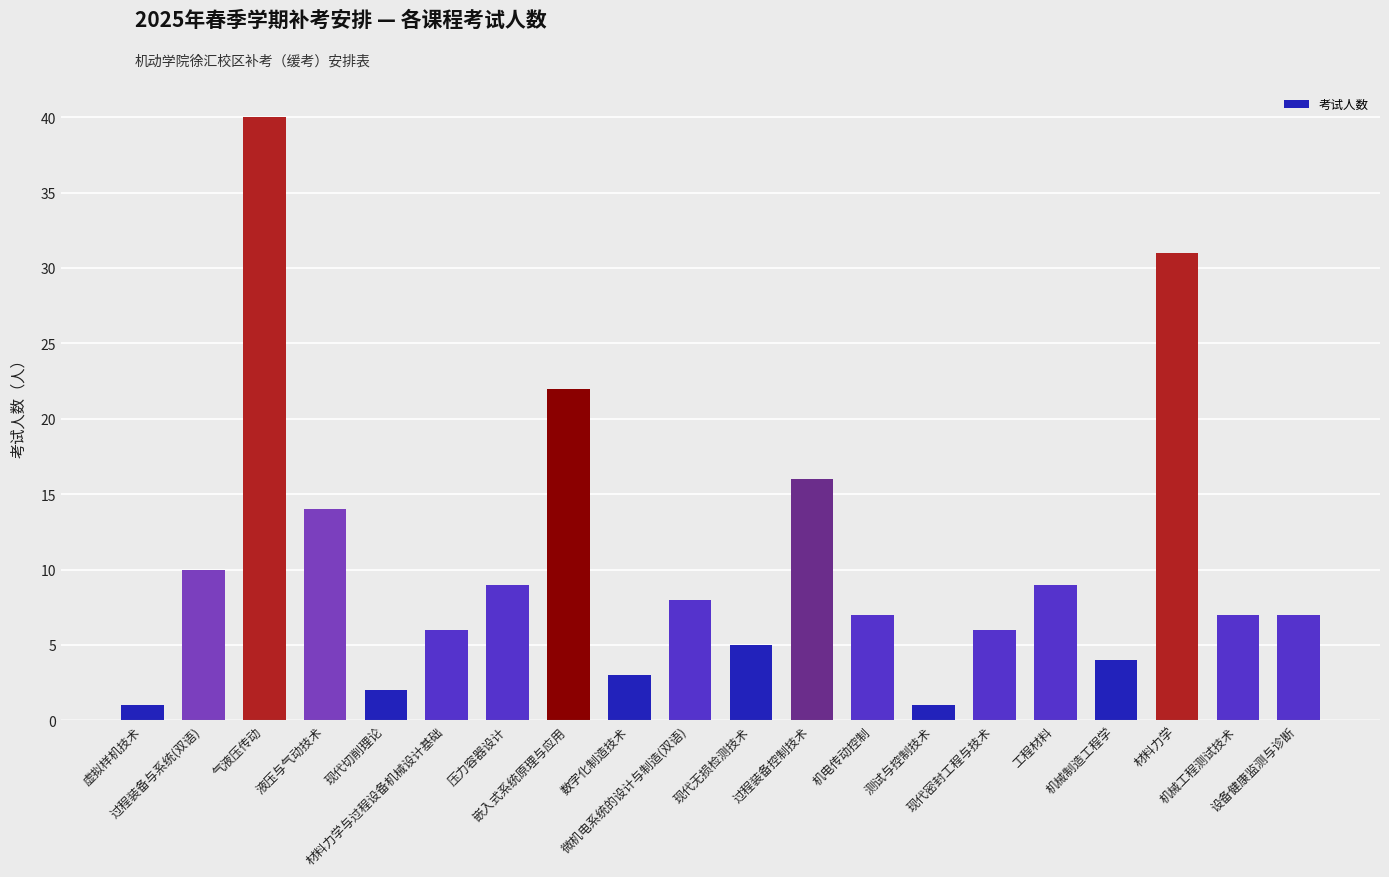

Reading left to right, list all the values displayed in this chart.

虚拟样机技术=1	过程装备与系统(双语)=10	气液压传动=40	液压与气动技术=14	现代切削理论=2	材料力学与过程设备机械设计基础=6	压力容器设计=9	嵌入式系统原理与应用=22	数字化制造技术=3	微机电系统的设计与制造(双语)=8	现代无损检测技术=5	过程装备控制技术=16	机电传动控制=7	测试与控制技术=1	现代密封工程与技术=6	工程材料=9	机械制造工程学=4	材料力学=31	机械工程测试技术=7	设备健康监测与诊断=7